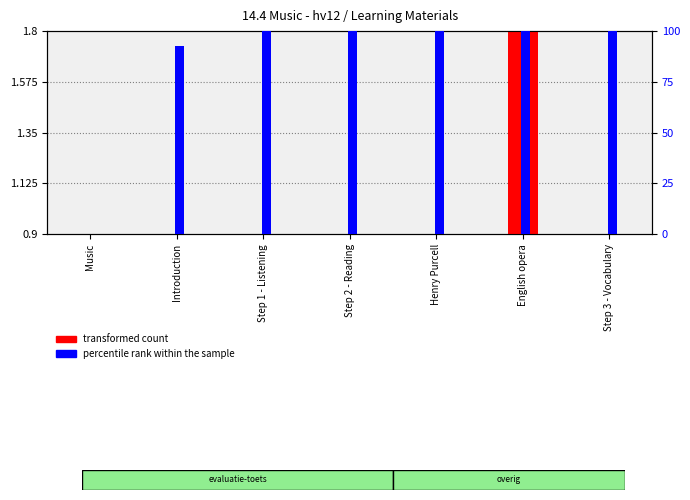

Which series changed the most between Music and Step 1 - Listening?

percentile rank within the sample